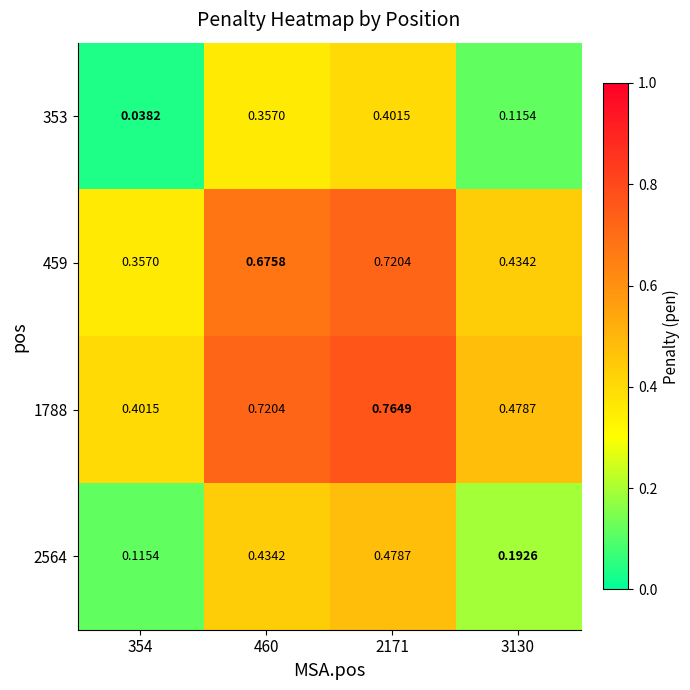

Is the value of 1788 at 354 greater than the value of 2564 at 2171?

No